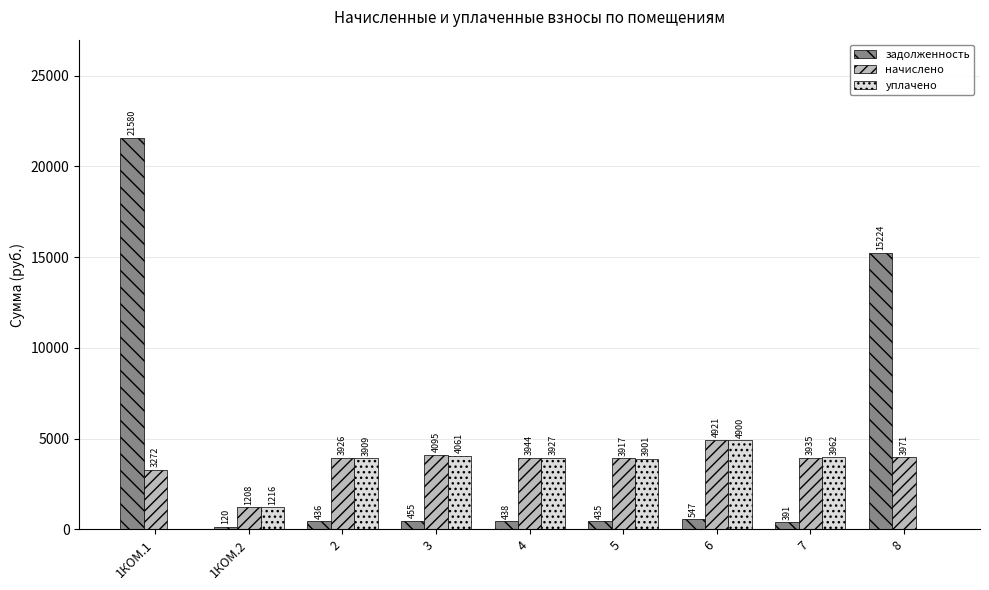

True or false: задолженность has a value of 21580.5 at 1КОМ.1.

True